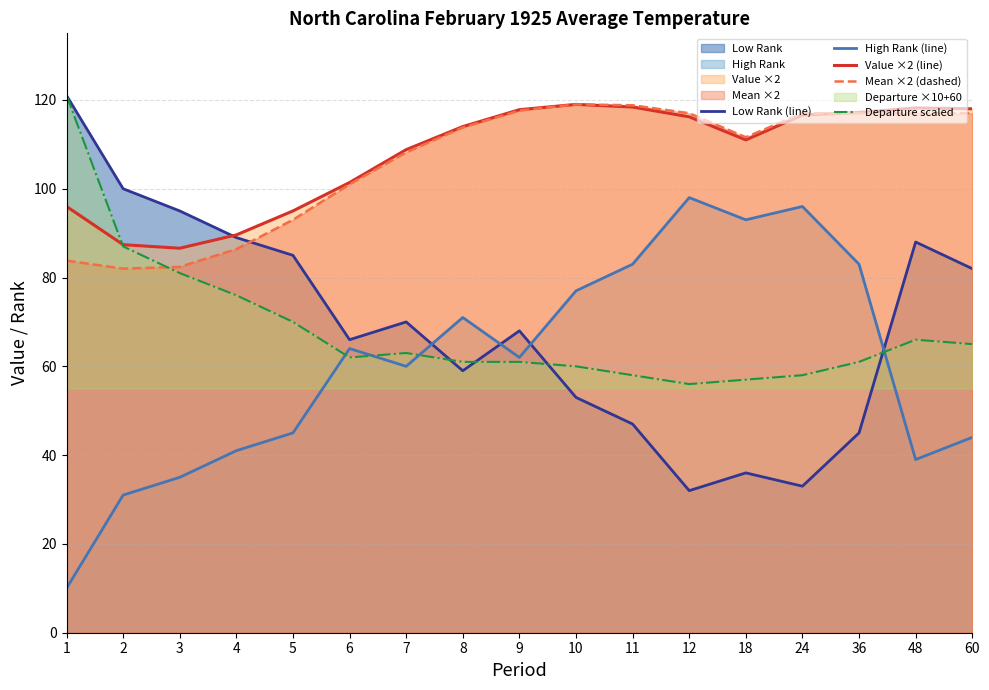

Between which two adjacent categories do High Rank (line) and Departure scaled first intersect?

5 and 6